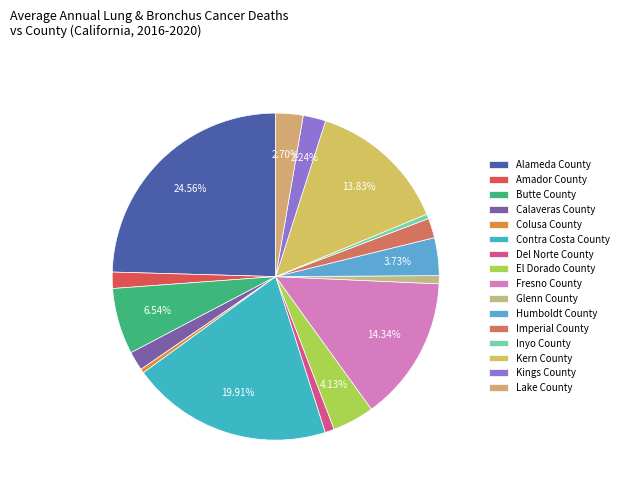

To the nearest percent, what is the difference between the Lake County and Contra Costa County slice percentages?

17%